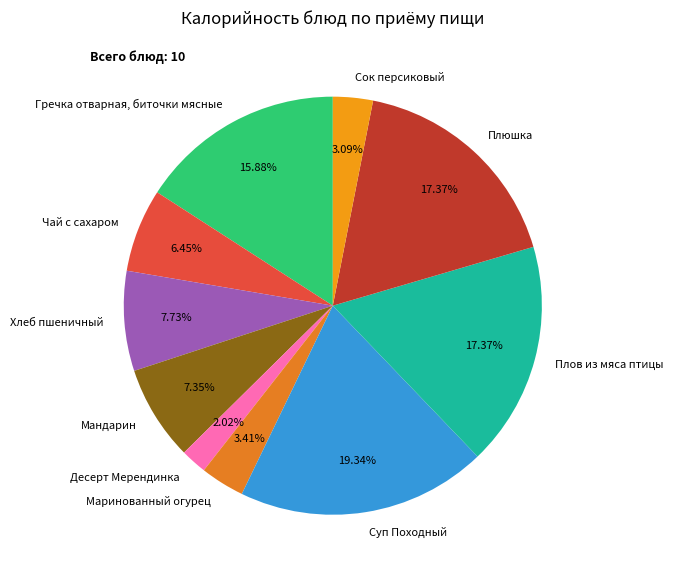

The Гречка отварная, биточки мясные slice represents 16% of the pie. True or false?

True